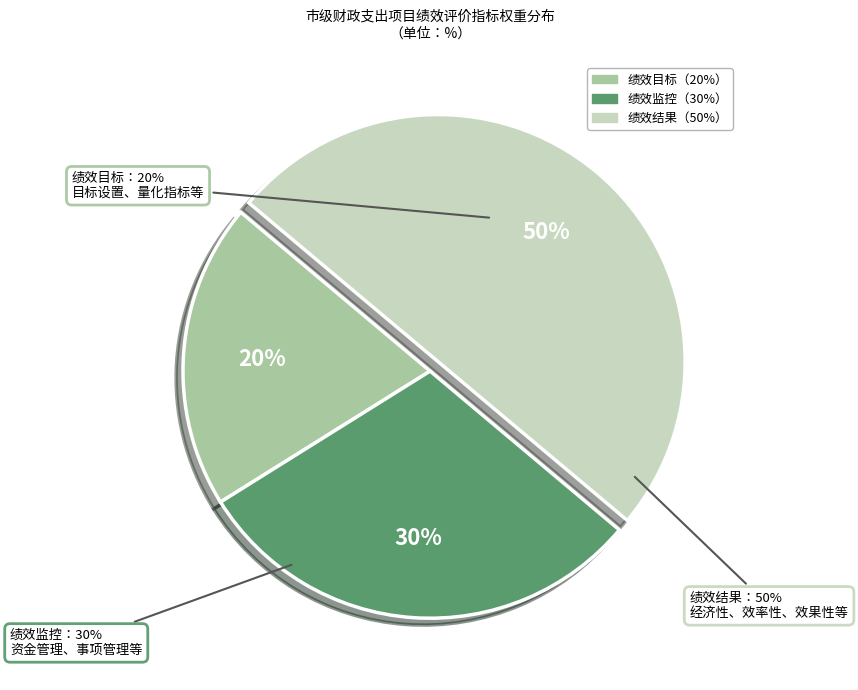

Does 绩效结果 account for over 50% of the chart?

No